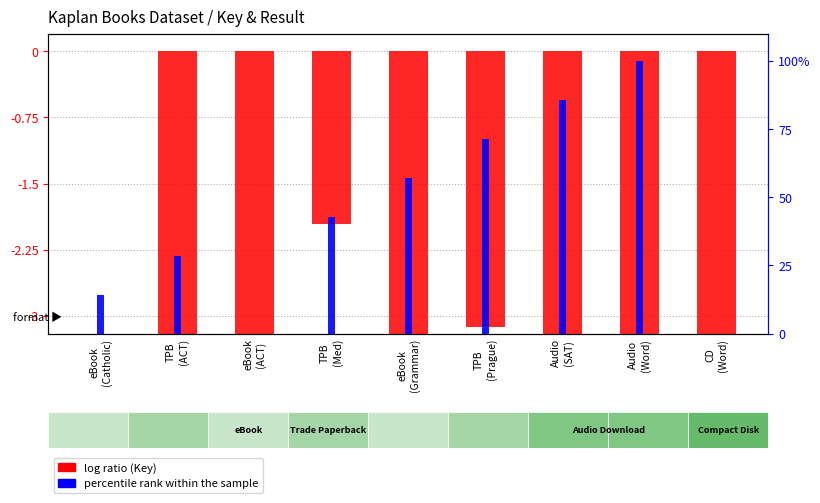

Which series has the largest range (max minus min)?

percentile rank within the sample